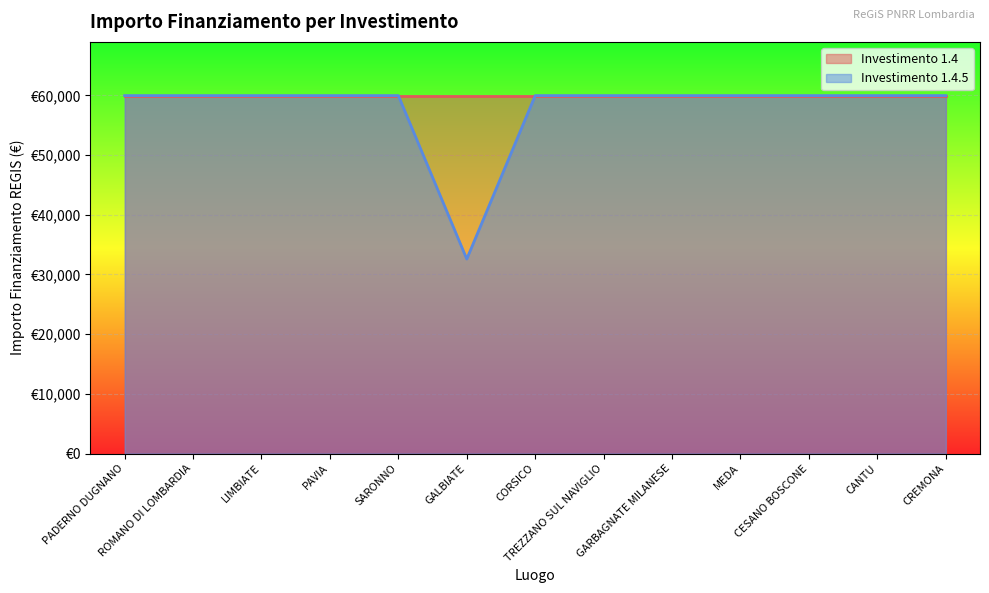

Between CESANO BOSCONE and PAVIA, which is larger?

CESANO BOSCONE